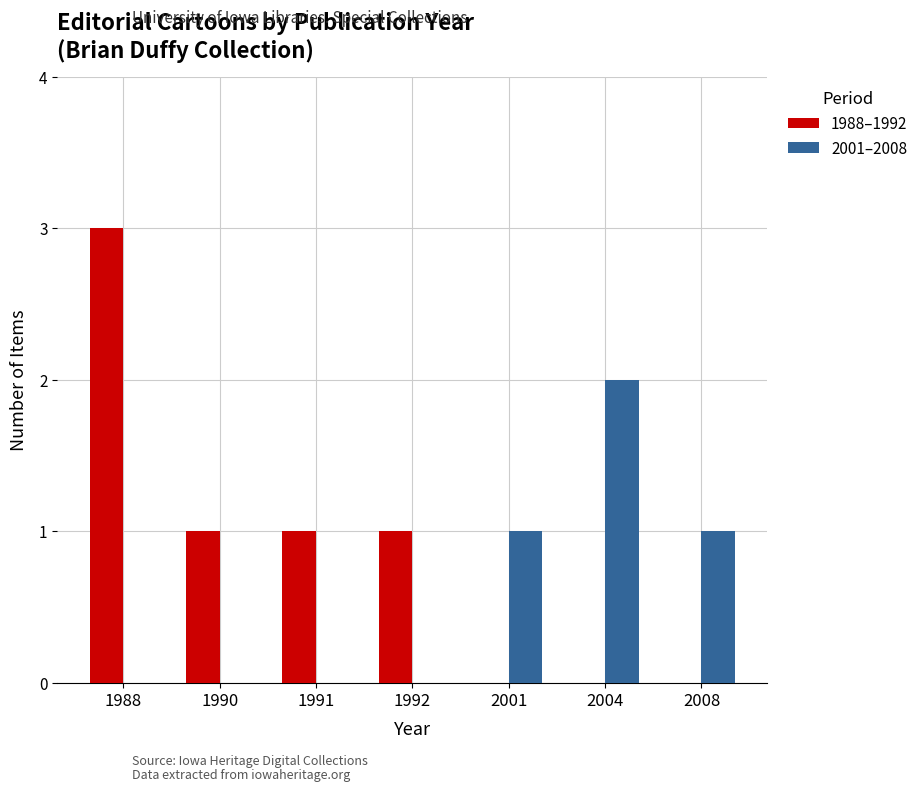

Which category has the highest value in the 1988–1992 series?

1988